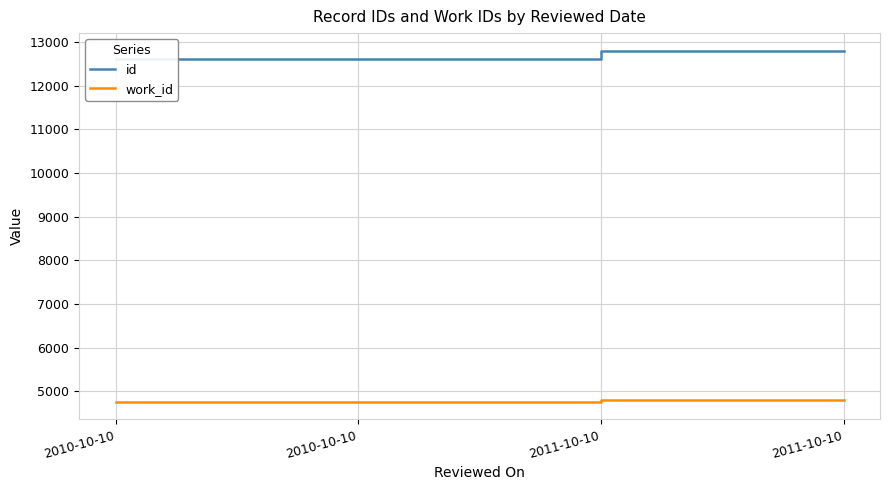

What is the difference between the id values at 2010-10-10 and 2011-10-10?

174